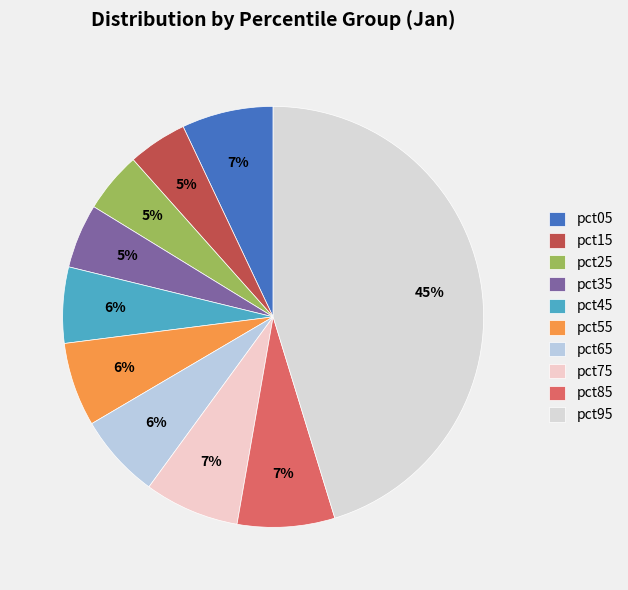

What is the largest slice in the pie chart?

pct95